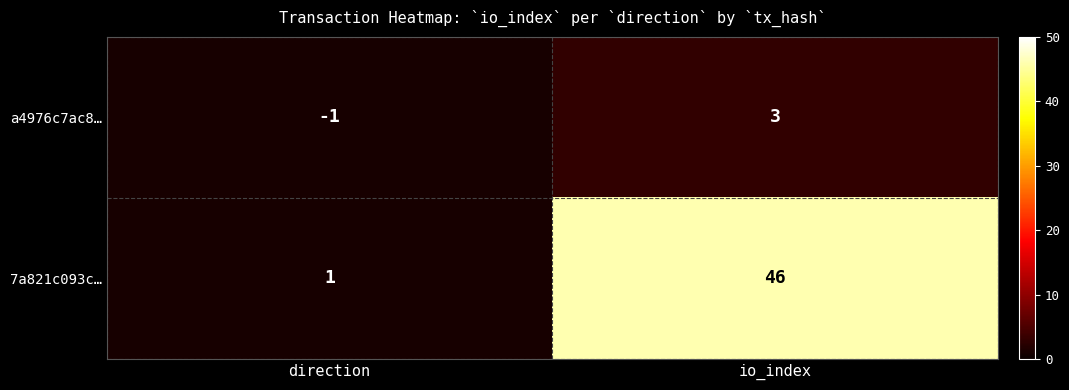

Is it true that a4976c7ac8… equals 5 at io_index?

False